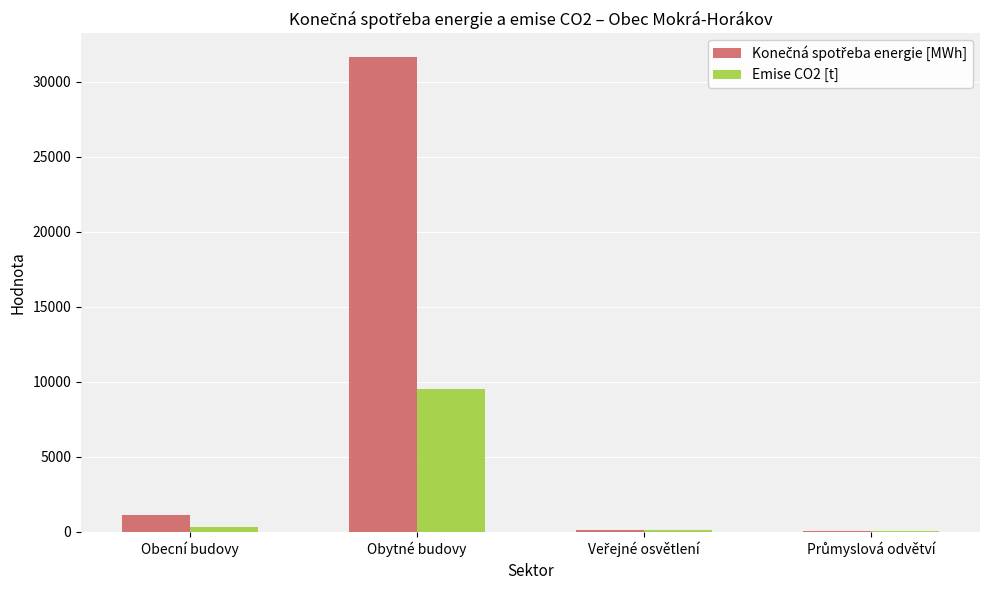

At which category is the sum across all series the highest?

Obytné budovy